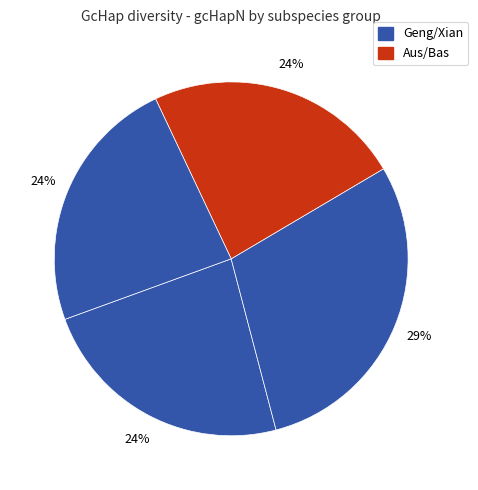

What is the smallest slice in the pie chart?

Geng